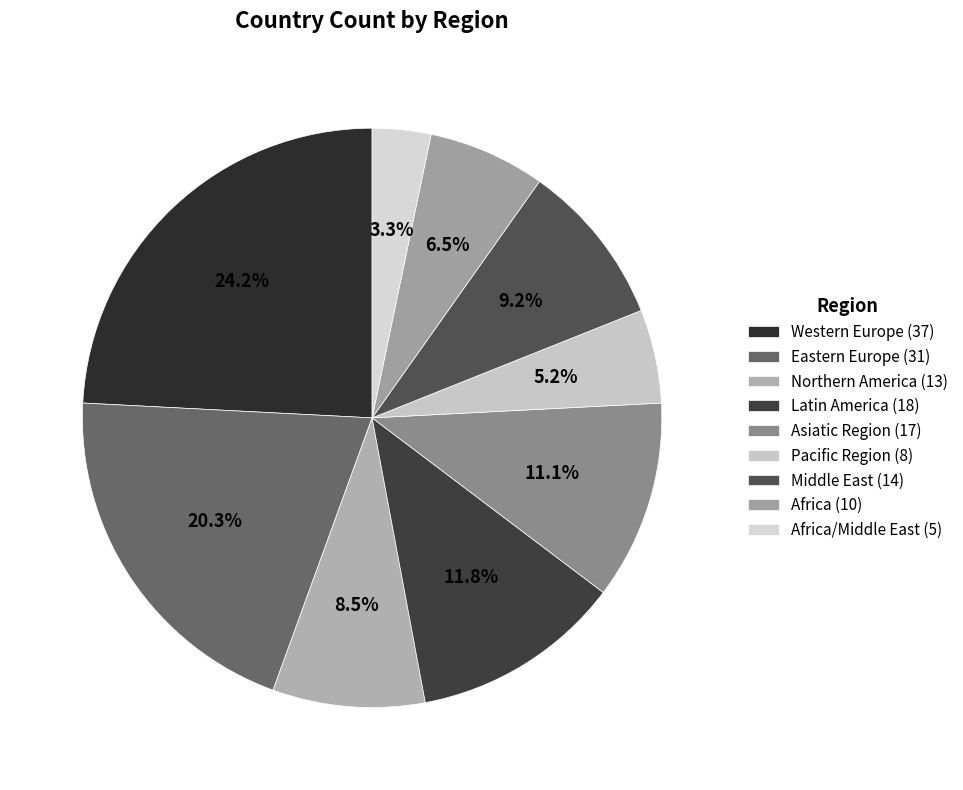

To the nearest percent, what is the difference between the largest and smallest slice percentages?

21%